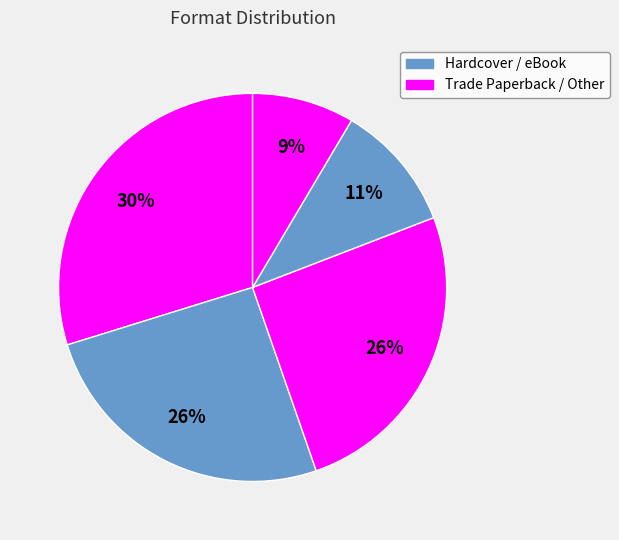

How many slices are in this pie chart?

5